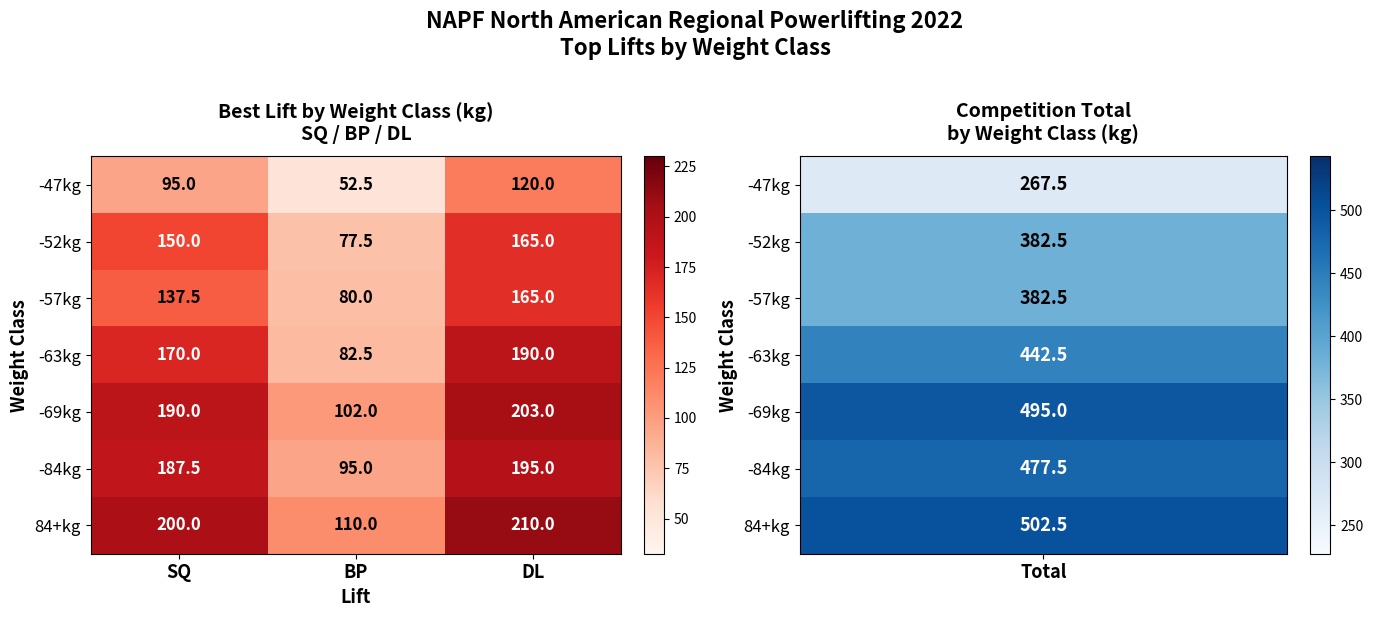

What is the total value across all series at BP?

599.5